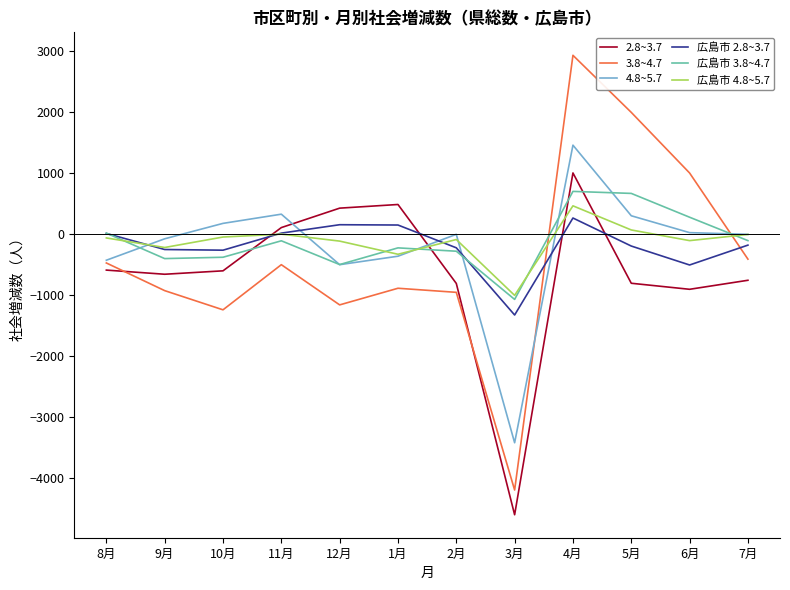

Rank the series at 4月 from lowest to highest value.

広島市 2.8~3.7, 広島市 4.8~5.7, 広島市 3.8~4.7, 2.8~3.7, 4.8~5.7, 3.8~4.7